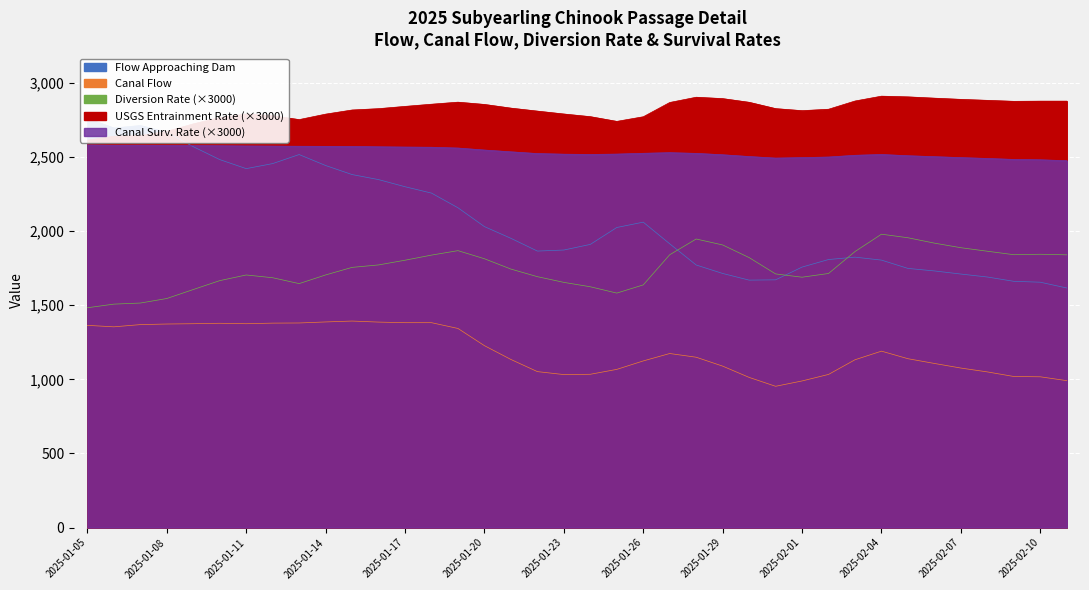

How many data points in USGS Entrainment Rate are less than 2825?

18